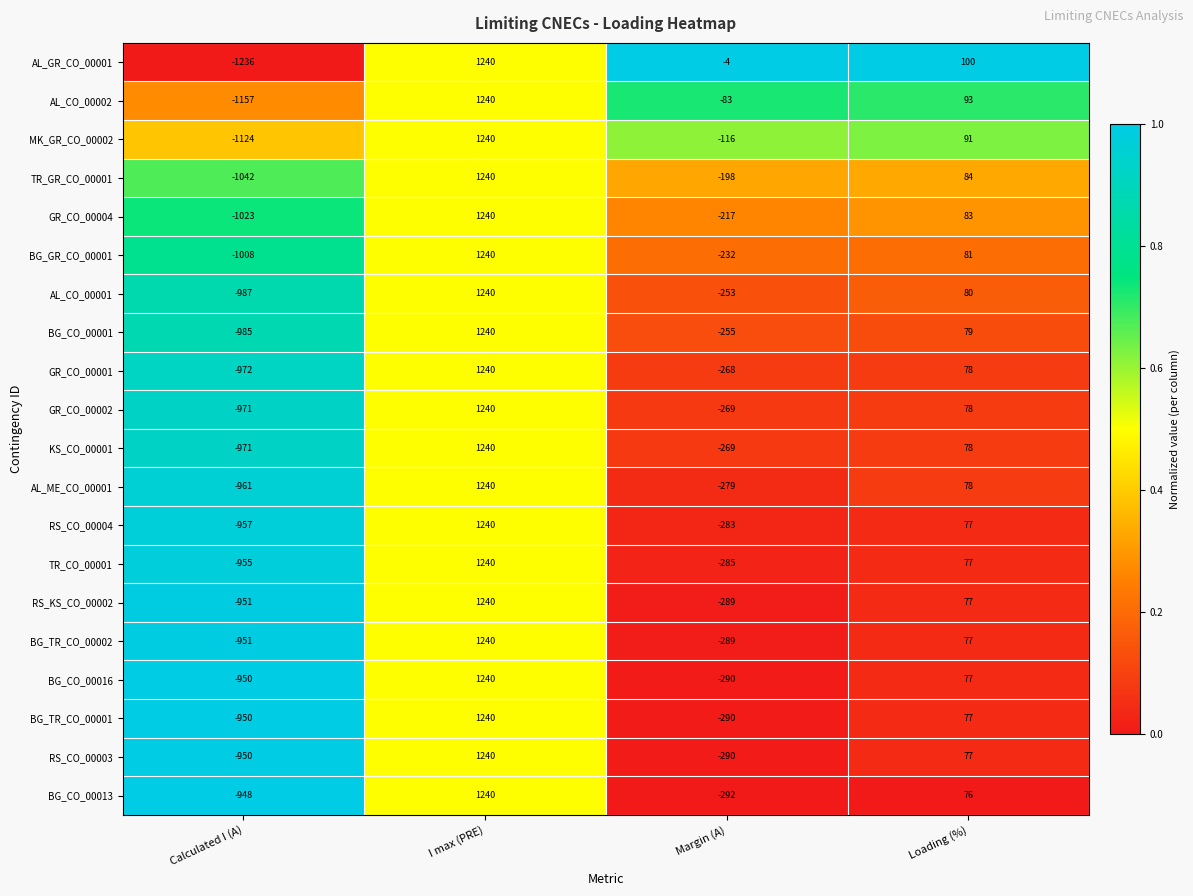

List the labels in order of BG_CO_00001 value, largest first.

I max (PRE), Loading (%), Margin (A), Calculated I (A)